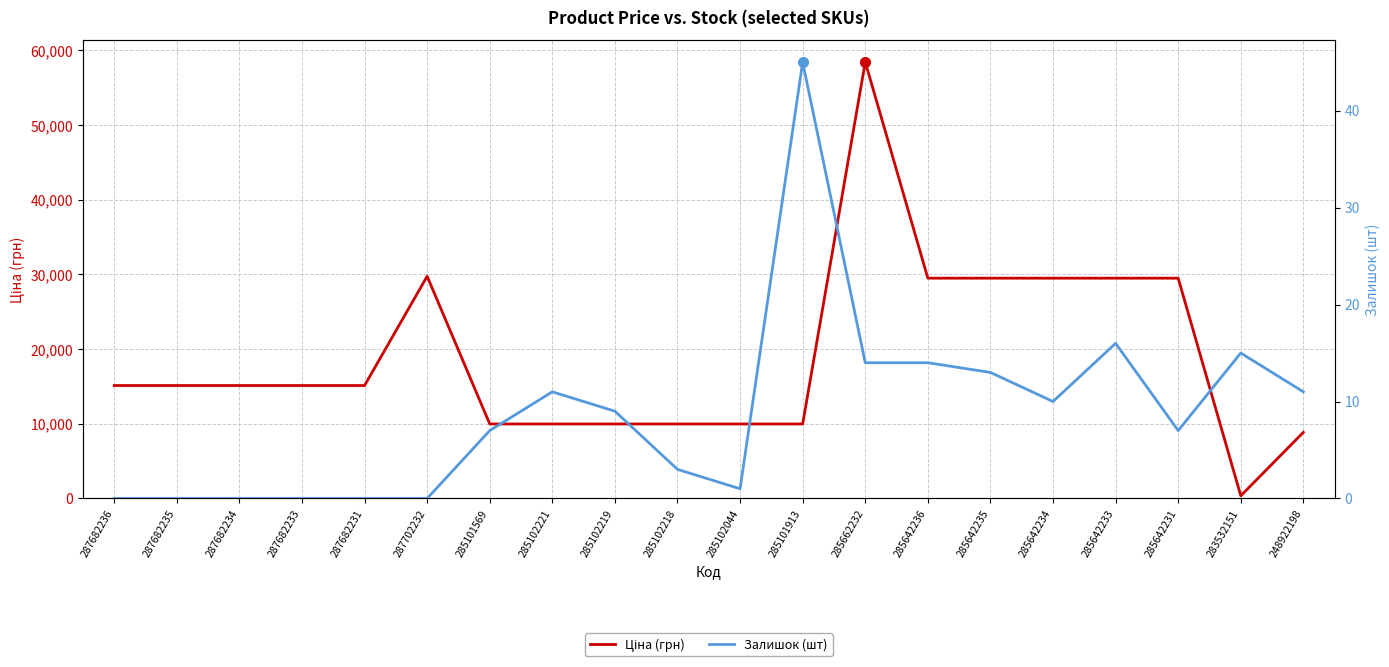

At which category does the chart reach its minimum across all series?

287682236